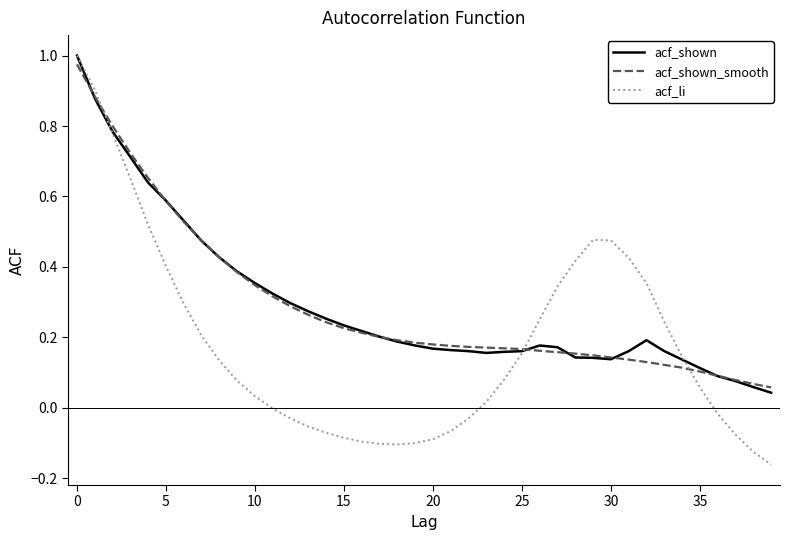

Does the chart have visible grid lines?

No